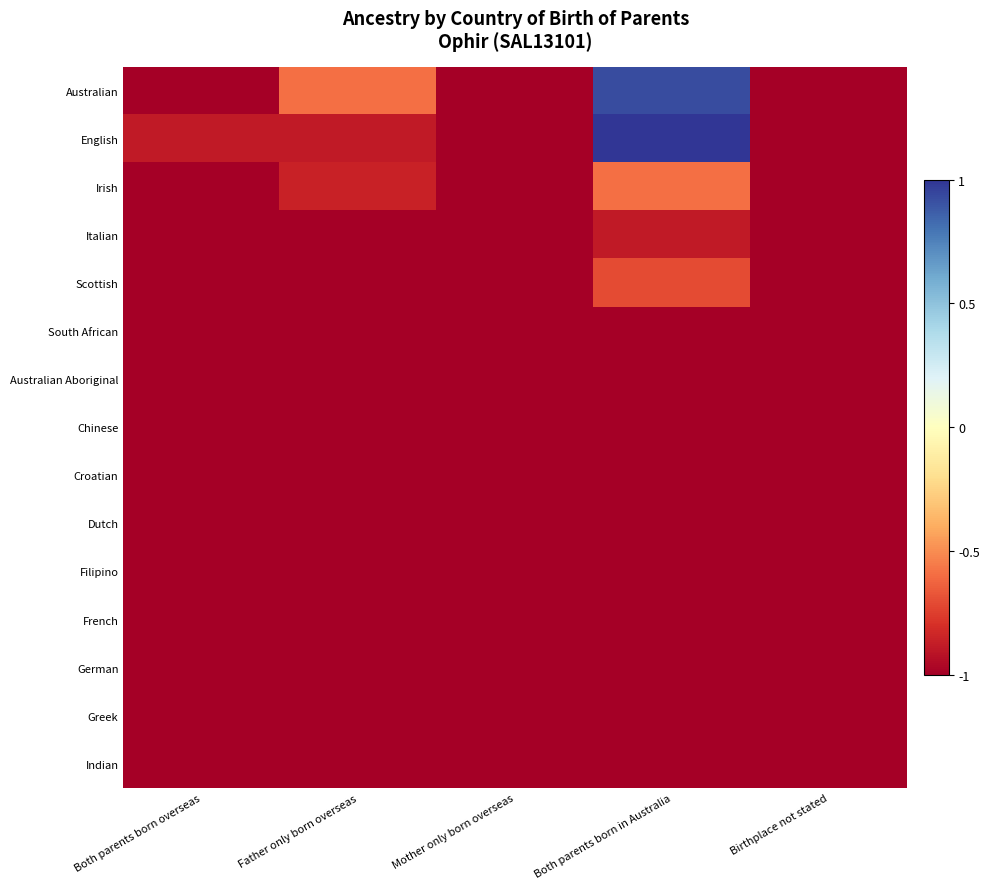

Reading right to left, what are all the values shown in this chart?

Australian: Birthplace not stated=-1.0	Both parents born in Australia=0.9	Mother only born overseas=-1.0	Father only born overseas=-0.6	Both parents born overseas=-1.0
English: Birthplace not stated=-1.0	Both parents born in Australia=1.0	Mother only born overseas=-1.0	Father only born overseas=-0.9	Both parents born overseas=-0.9
Irish: Birthplace not stated=-1.0	Both parents born in Australia=-0.6	Mother only born overseas=-1.0	Father only born overseas=-0.9	Both parents born overseas=-1.0
Italian: Birthplace not stated=-1.0	Both parents born in Australia=-0.9	Mother only born overseas=-1.0	Father only born overseas=-1.0	Both parents born overseas=-1.0
Scottish: Birthplace not stated=-1.0	Both parents born in Australia=-0.7	Mother only born overseas=-1.0	Father only born overseas=-1.0	Both parents born overseas=-1.0
South African: Birthplace not stated=-1.0	Both parents born in Australia=-1.0	Mother only born overseas=-1.0	Father only born overseas=-1.0	Both parents born overseas=-1.0
Australian Aboriginal: Birthplace not stated=-1.0	Both parents born in Australia=-1.0	Mother only born overseas=-1.0	Father only born overseas=-1.0	Both parents born overseas=-1.0
Chinese: Birthplace not stated=-1.0	Both parents born in Australia=-1.0	Mother only born overseas=-1.0	Father only born overseas=-1.0	Both parents born overseas=-1.0
Croatian: Birthplace not stated=-1.0	Both parents born in Australia=-1.0	Mother only born overseas=-1.0	Father only born overseas=-1.0	Both parents born overseas=-1.0
Dutch: Birthplace not stated=-1.0	Both parents born in Australia=-1.0	Mother only born overseas=-1.0	Father only born overseas=-1.0	Both parents born overseas=-1.0
Filipino: Birthplace not stated=-1.0	Both parents born in Australia=-1.0	Mother only born overseas=-1.0	Father only born overseas=-1.0	Both parents born overseas=-1.0
French: Birthplace not stated=-1.0	Both parents born in Australia=-1.0	Mother only born overseas=-1.0	Father only born overseas=-1.0	Both parents born overseas=-1.0
German: Birthplace not stated=-1.0	Both parents born in Australia=-1.0	Mother only born overseas=-1.0	Father only born overseas=-1.0	Both parents born overseas=-1.0
Greek: Birthplace not stated=-1.0	Both parents born in Australia=-1.0	Mother only born overseas=-1.0	Father only born overseas=-1.0	Both parents born overseas=-1.0
Indian: Birthplace not stated=-1.0	Both parents born in Australia=-1.0	Mother only born overseas=-1.0	Father only born overseas=-1.0	Both parents born overseas=-1.0